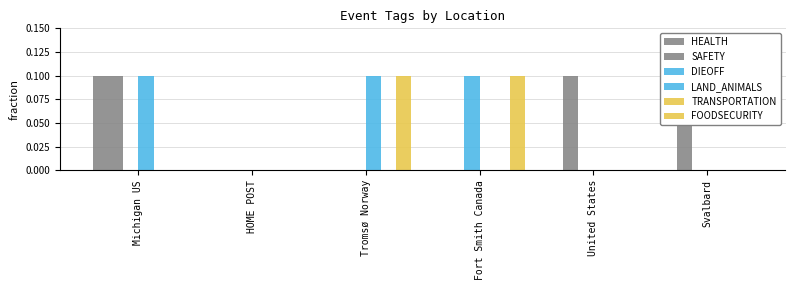

Which series has the widest spread of values?

HEALTH